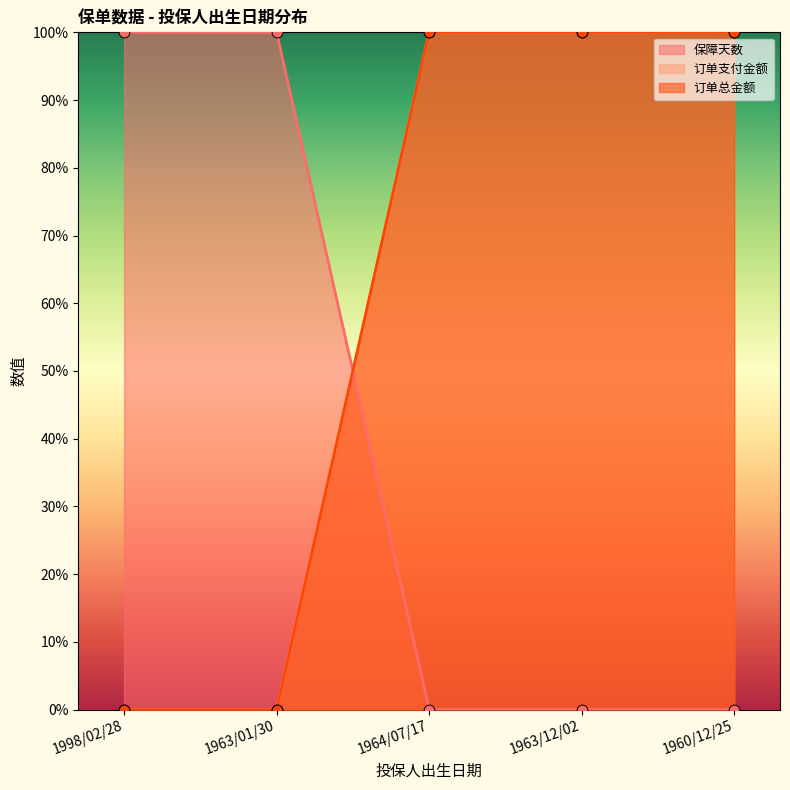

Which series has the largest Y range (max minus min)?

保障天数